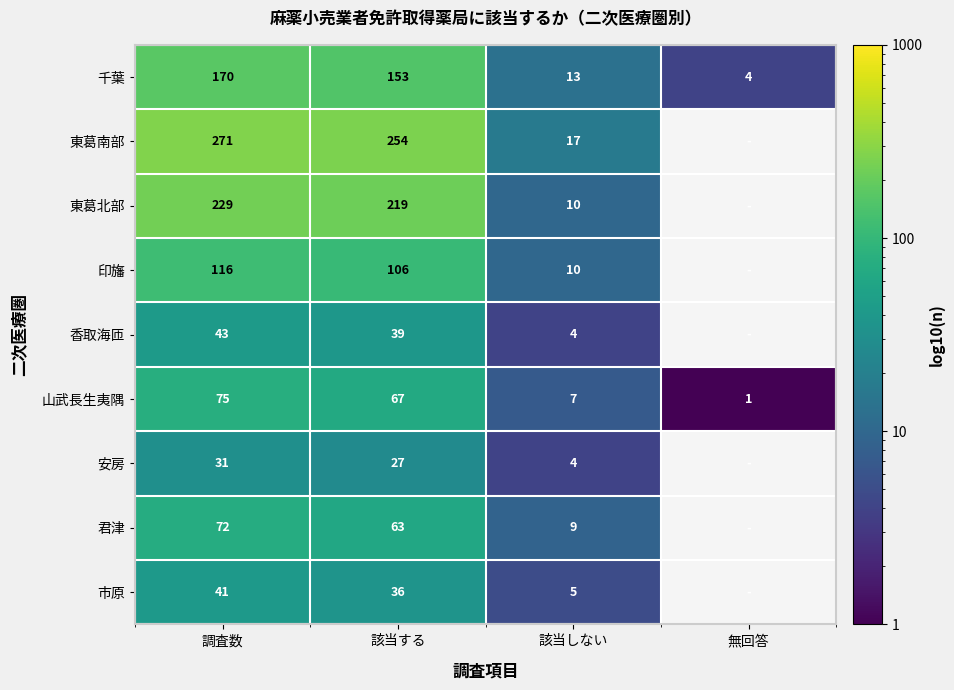

Is it true that 香取海匝 equals 39 at 該当する?

True